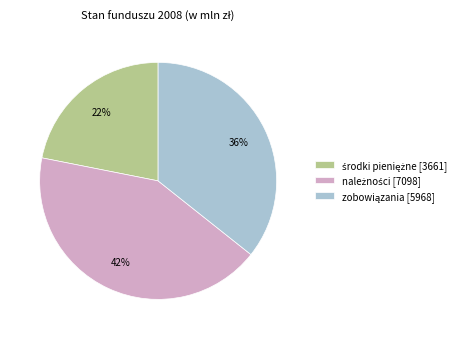

How many segments does this pie chart have?

3